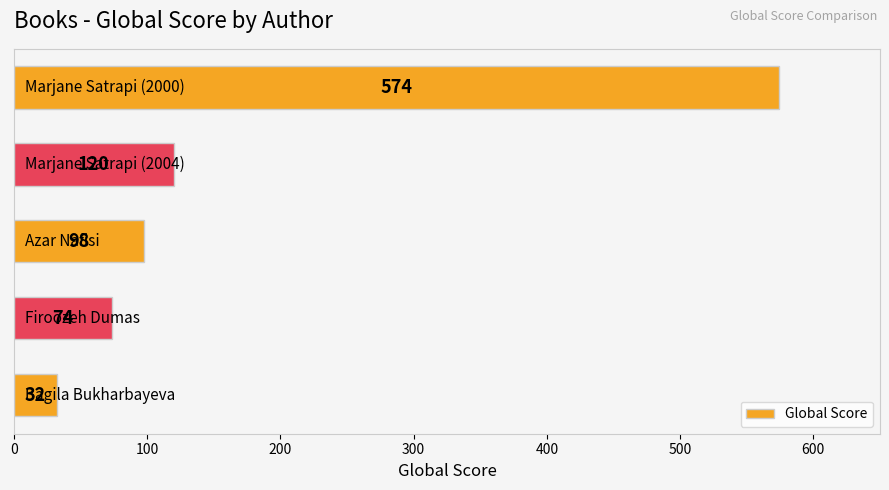

Are the bars grouped side by side (vs. stacked)?

No